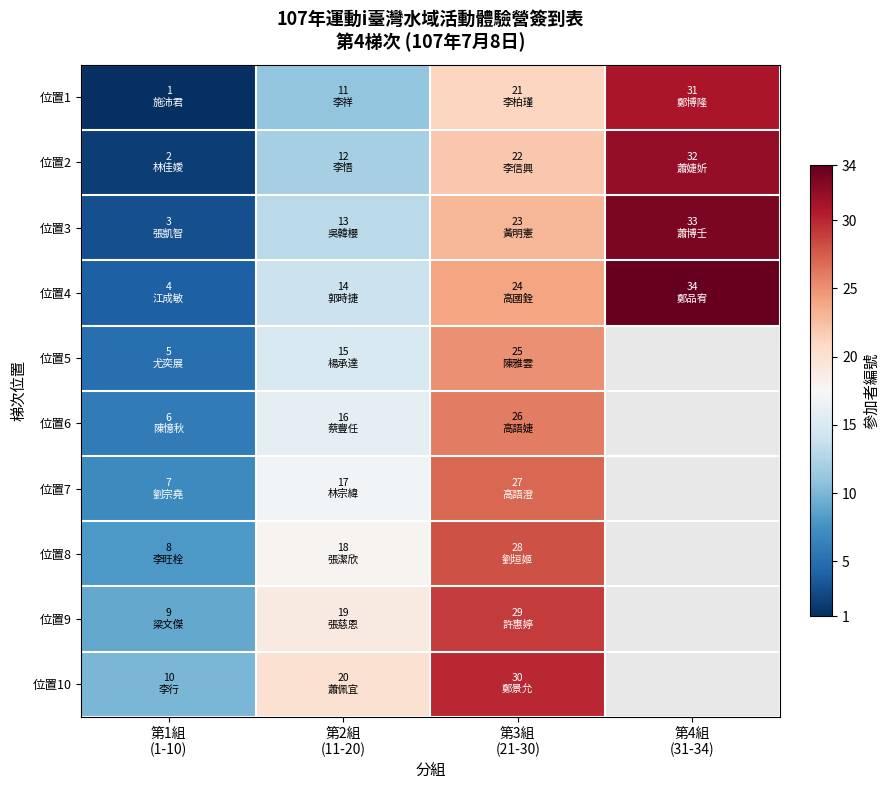

At which category is the sum across all series the highest?

第3組
(21-30)